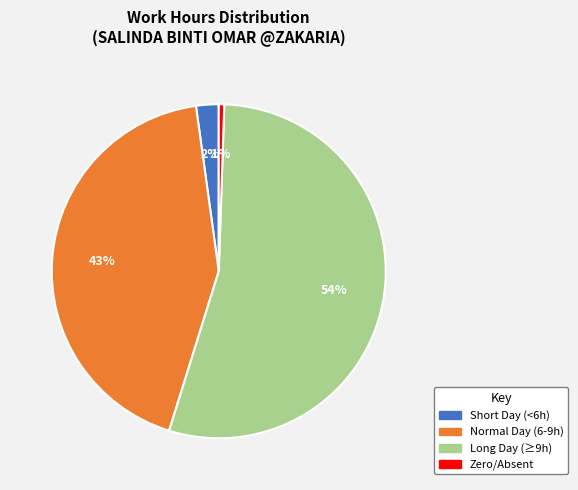

Is there a majority slice in this chart?

Yes